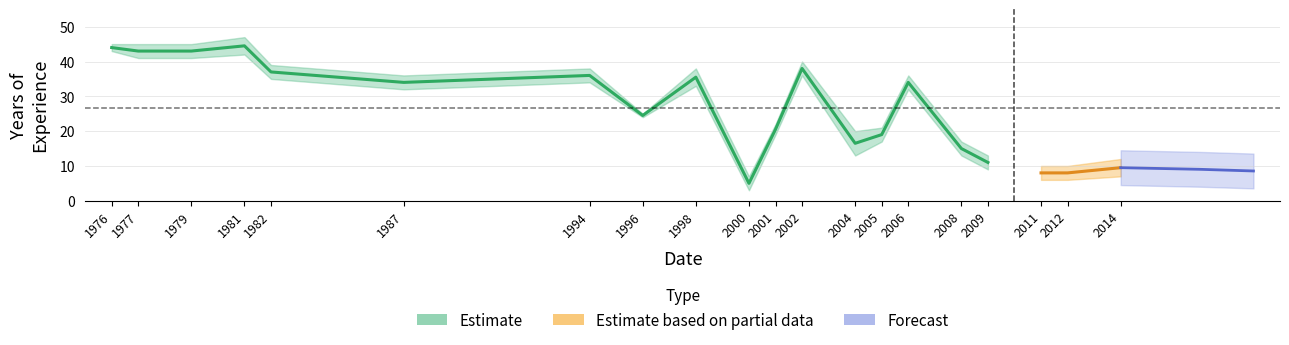

Does the chart have visible grid lines?

Yes